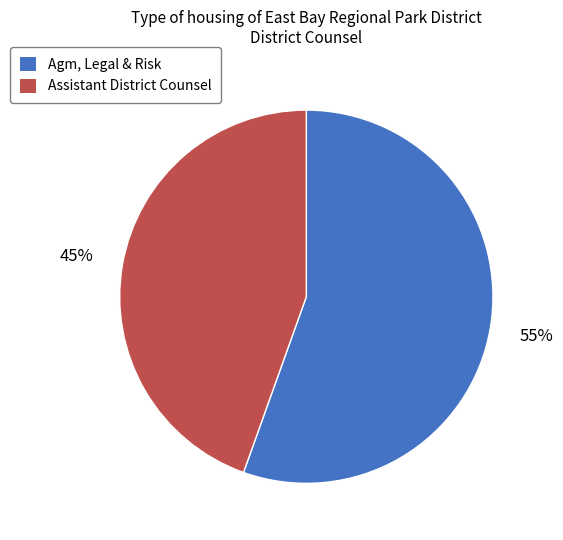

What is the largest slice in the pie chart?

Agm, Legal & Risk